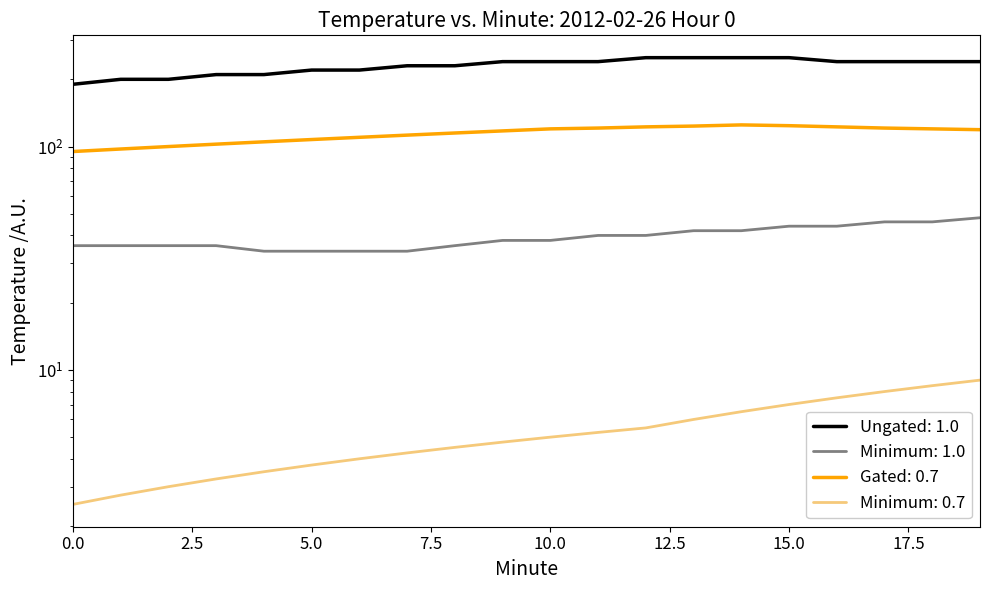

True or false: Gated: 0.7 and Minimum: 1.0 cross at least once.

False